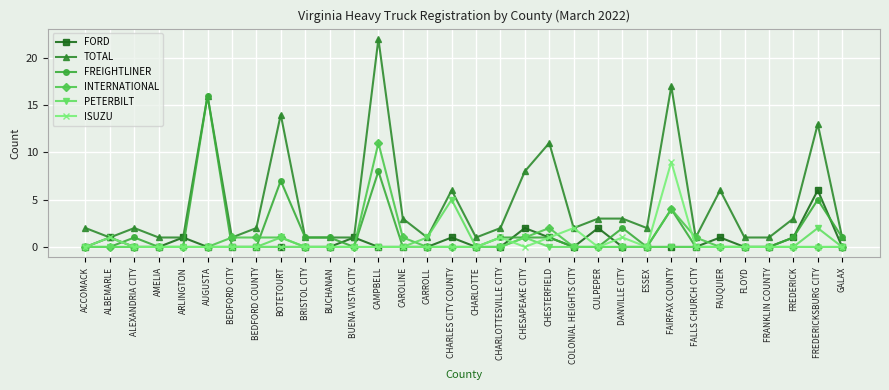

How many lines are shown in the chart?

6